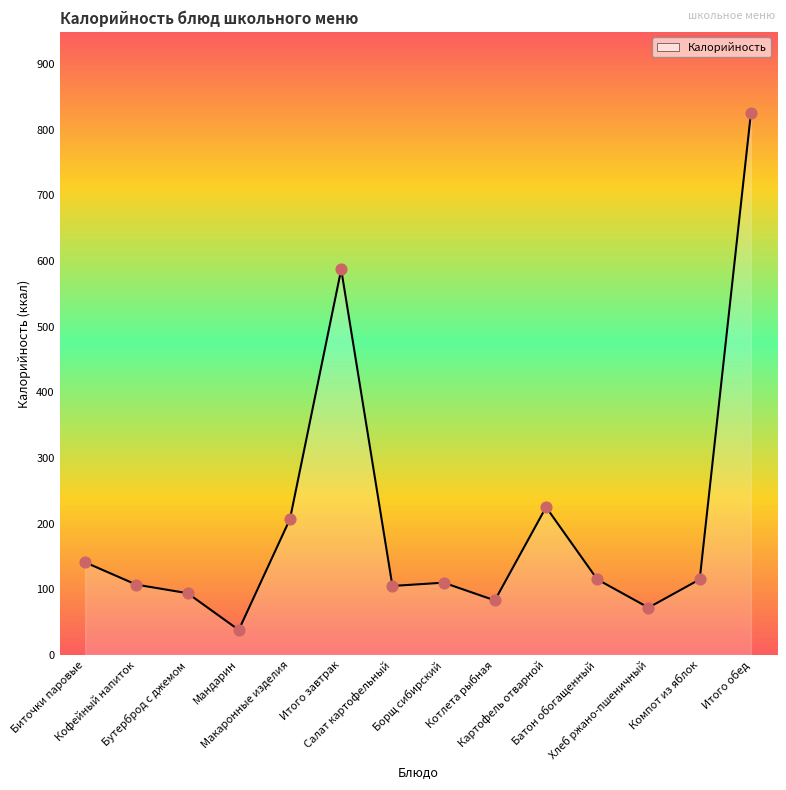

What is the ratio of the value at Хлеб ржано-пшеничный to the value at Мандарин?

1.9